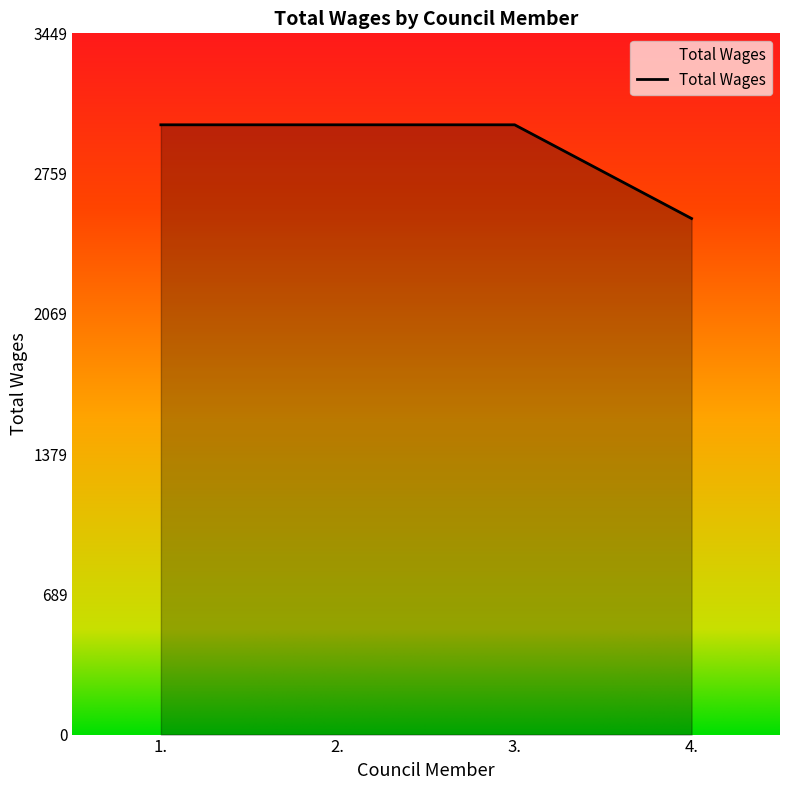

What is the sum of all values?

11539